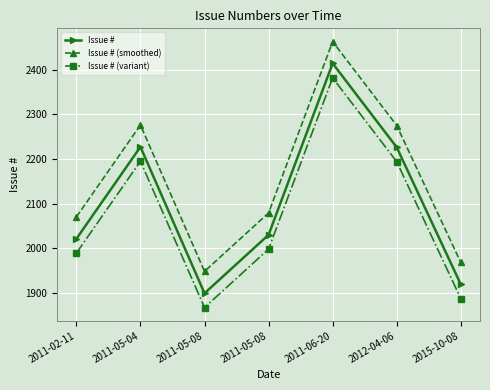

How many lines are shown in the chart?

3